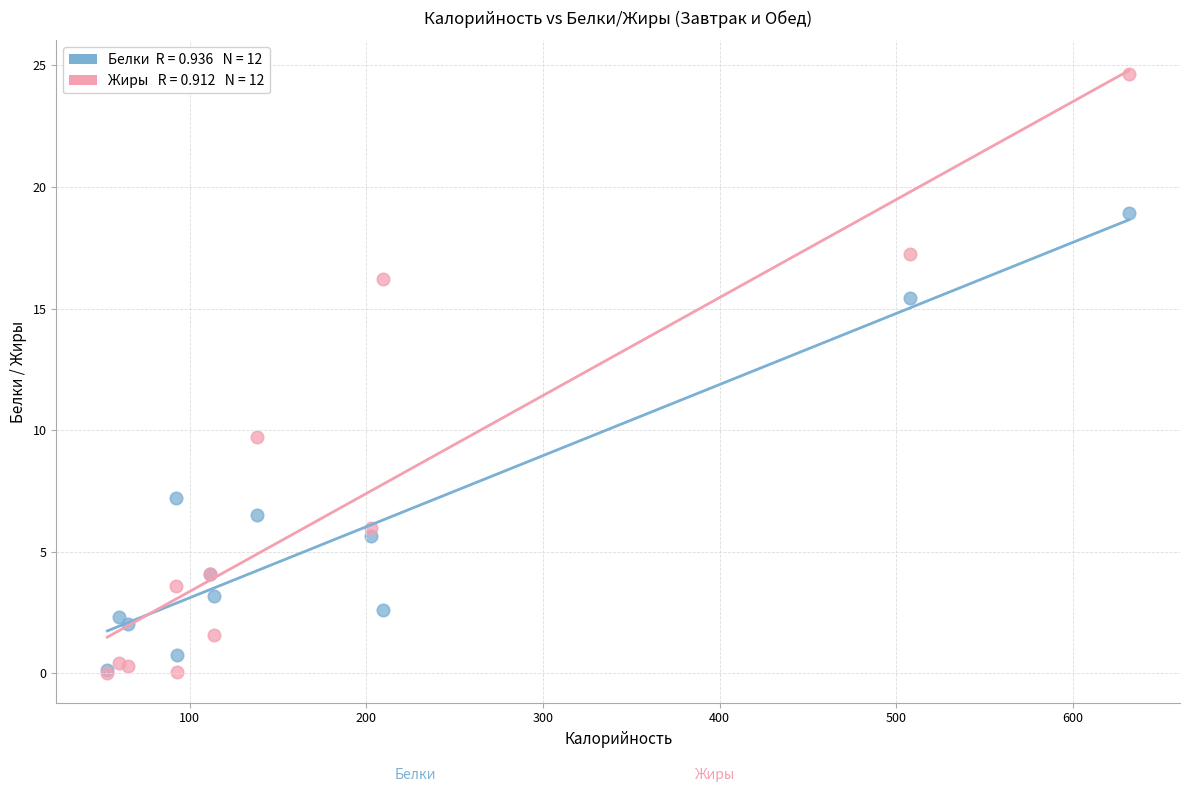

Across all series, what Y value is closest to 12?

9.7